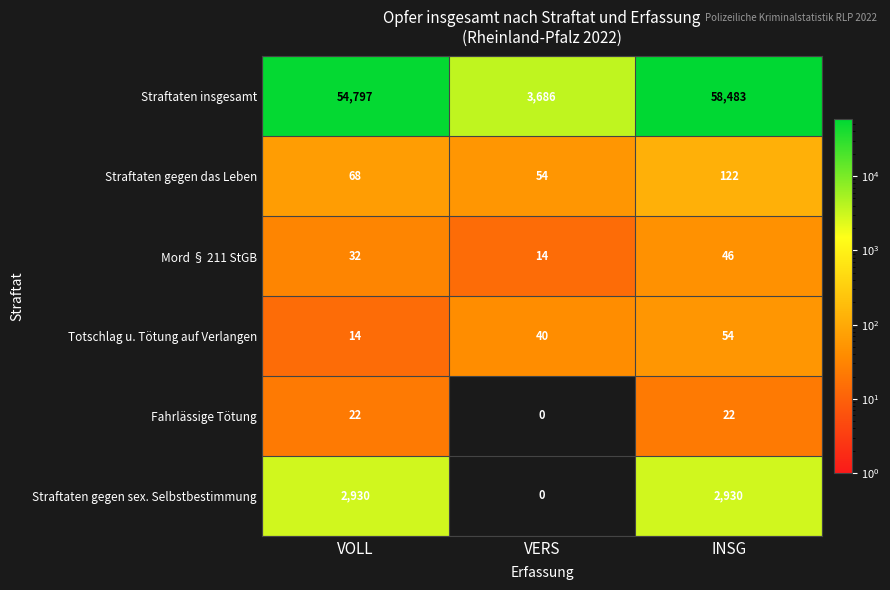

What is the total value across all series at INSG?

61657